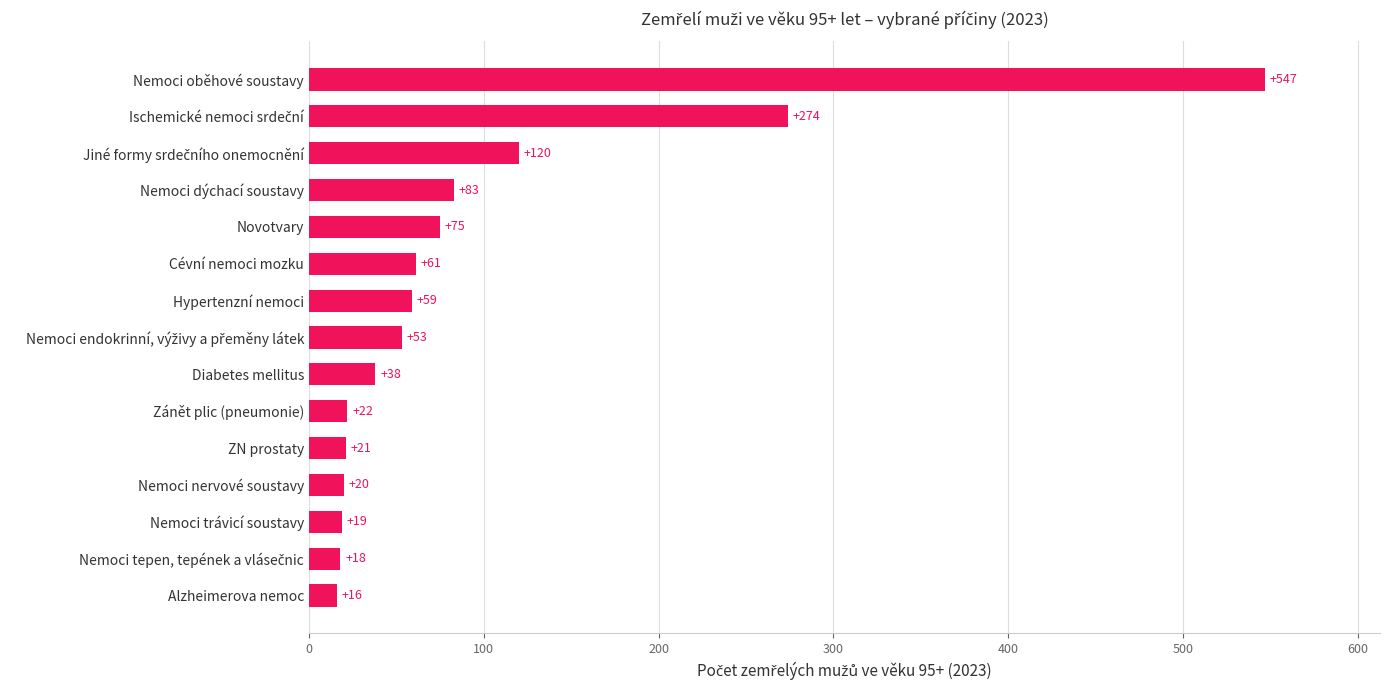

What is the minimum value shown in the chart?

16